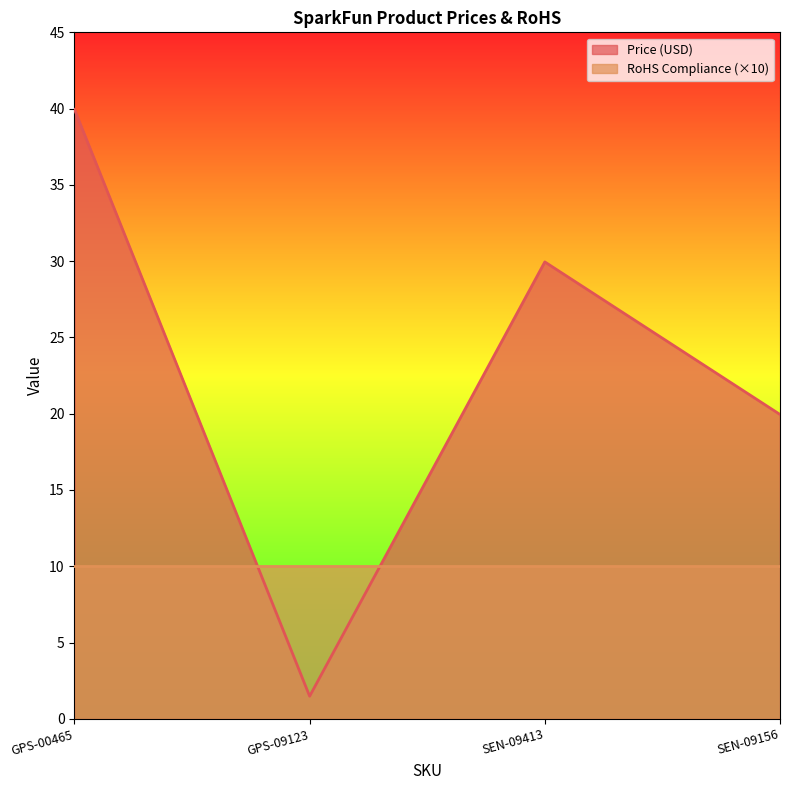

How many lines are shown in the chart?

2